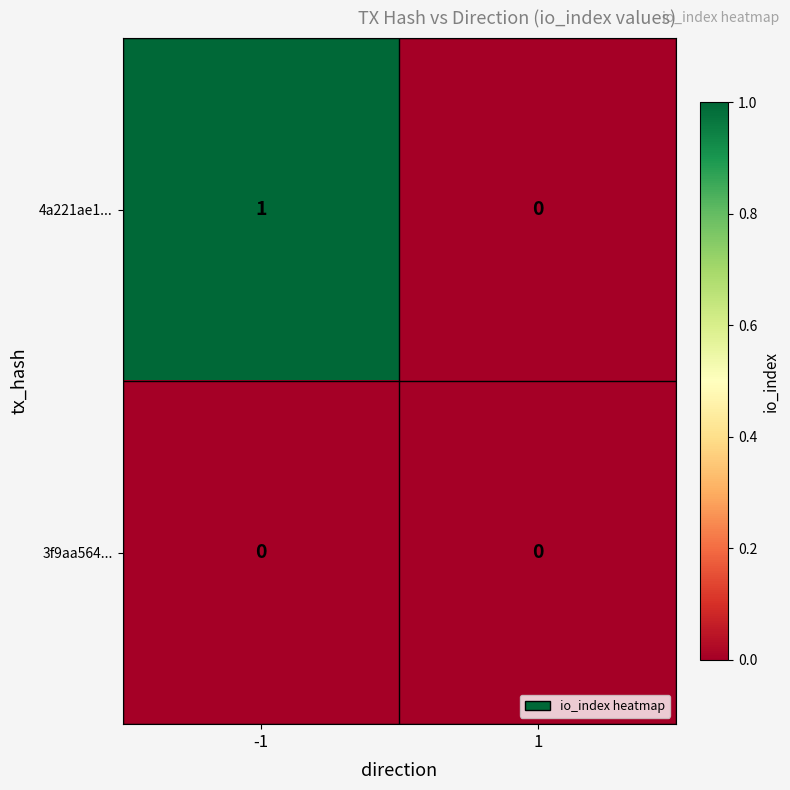

List the series in order of their overall mean, lowest first.

3f9aa564..., 4a221ae1...